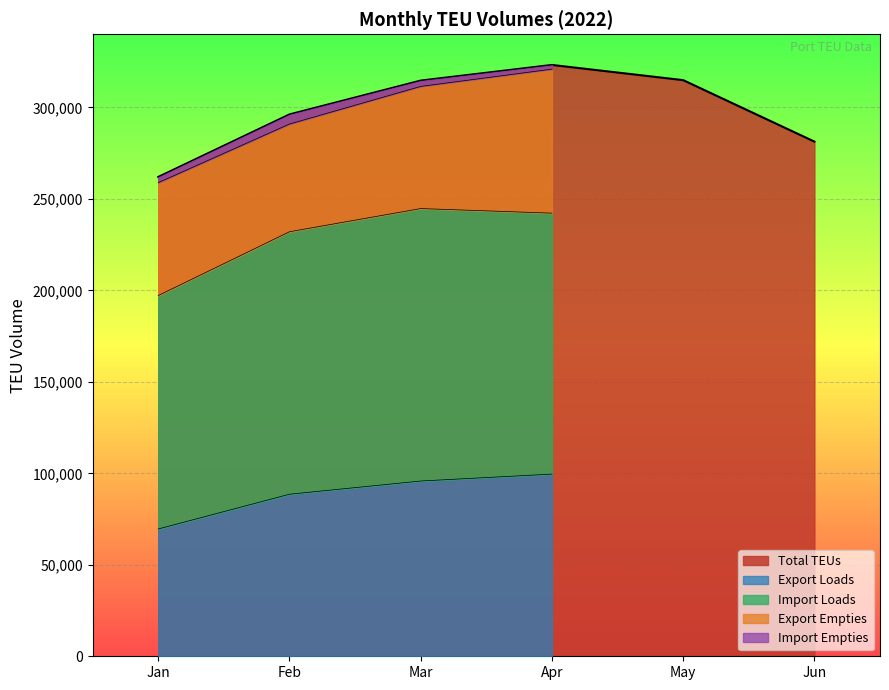

True or false: Export Empties and Import Loads intersect in this chart.

False